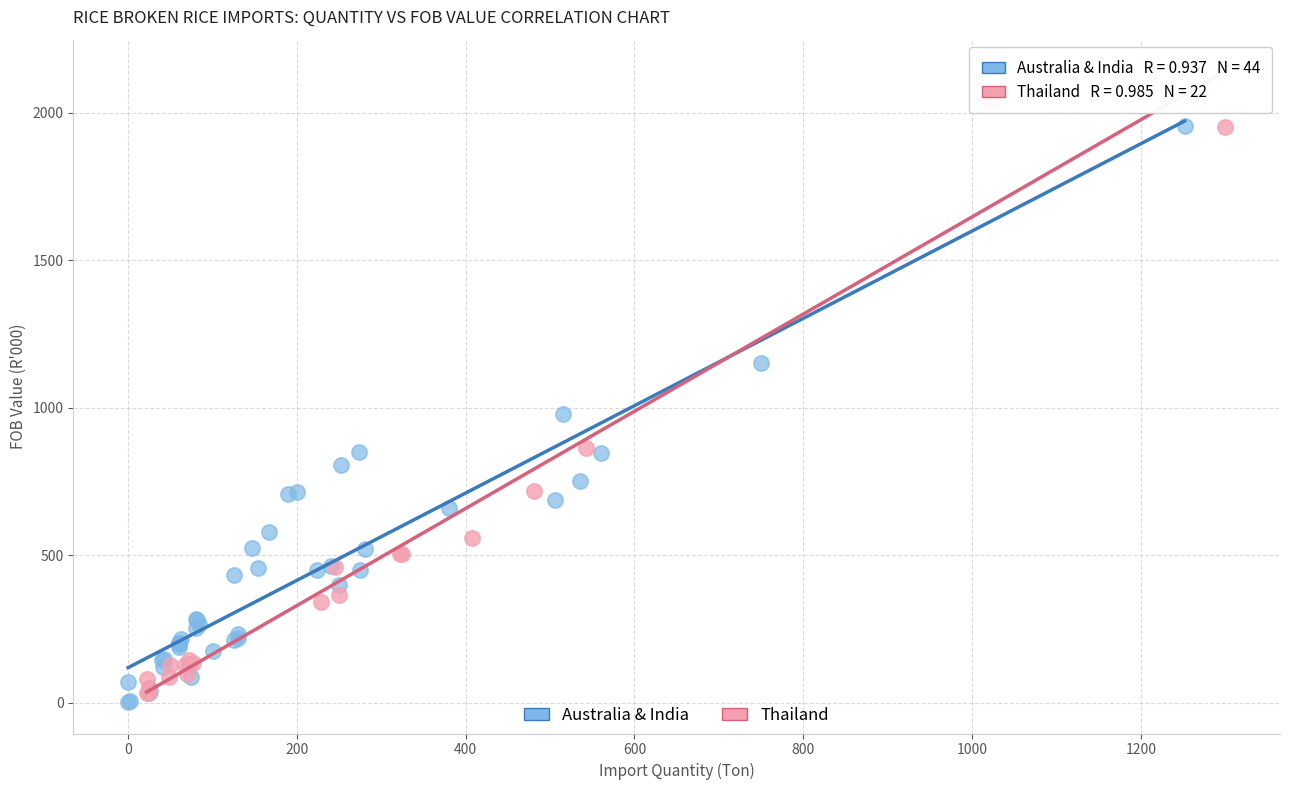

Which series contains the highest Y value?

Thailand